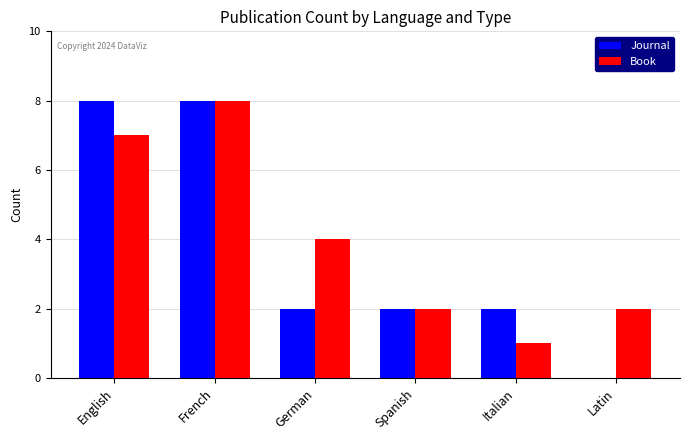

Read the Book value at French.

8